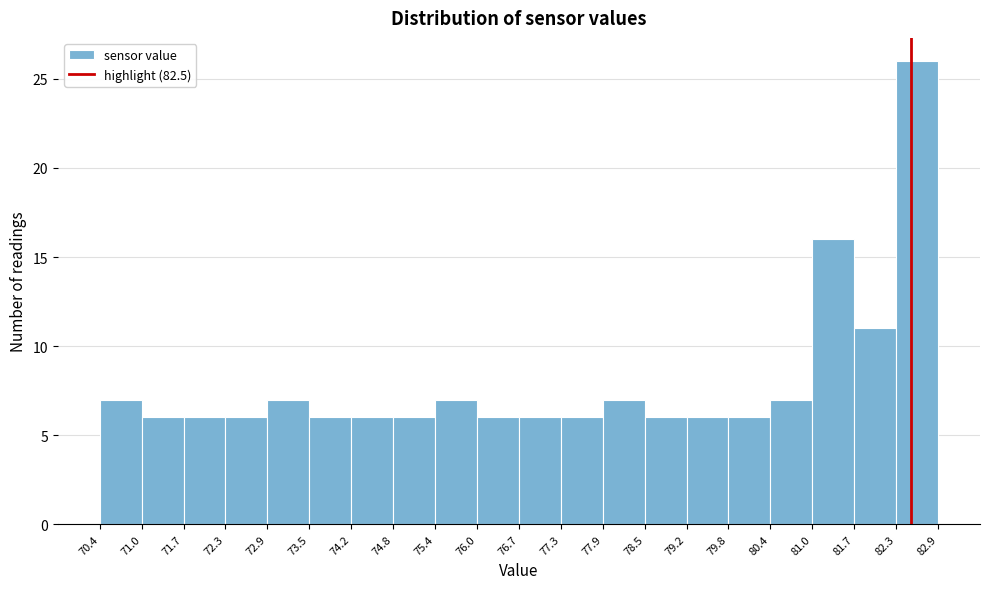

Over which range of the x-axis is the bar tallest?

82.3 to 82.9